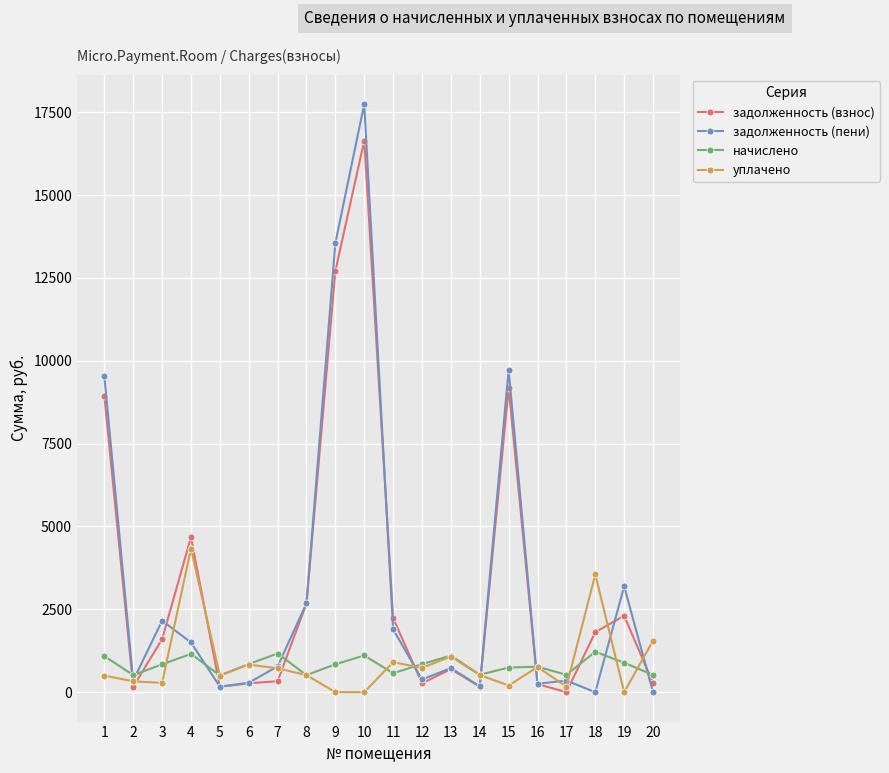

At which category does уплачено reach its first local peak?

4